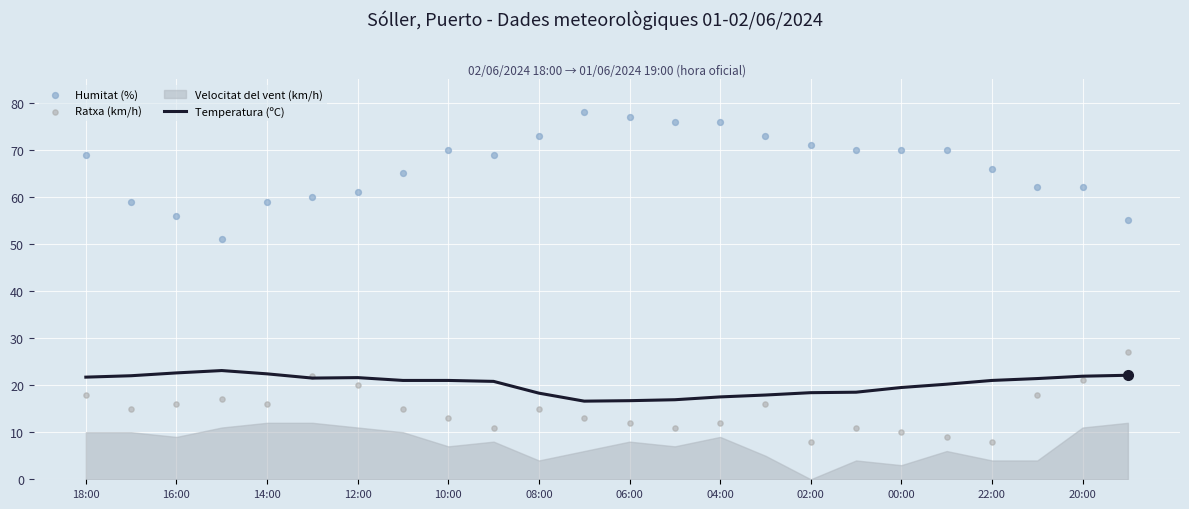

At which category is the sum across all series the highest?

18:00